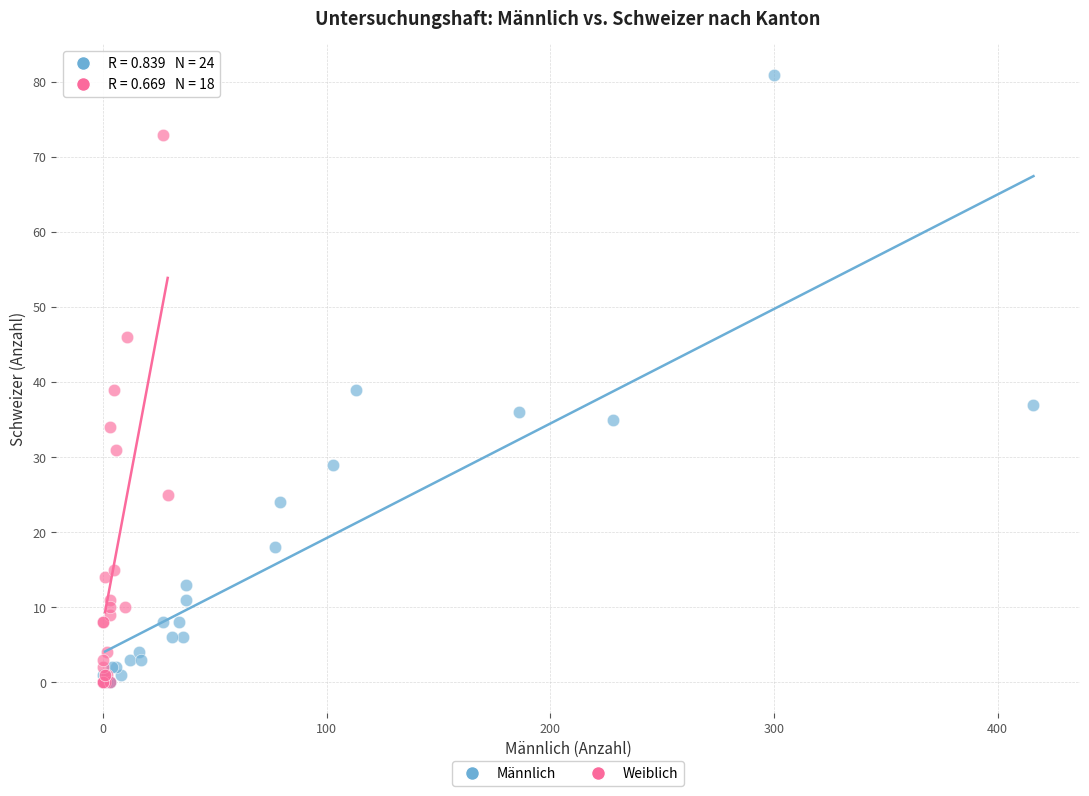

Which series has the largest Y range (max minus min)?

Männlich